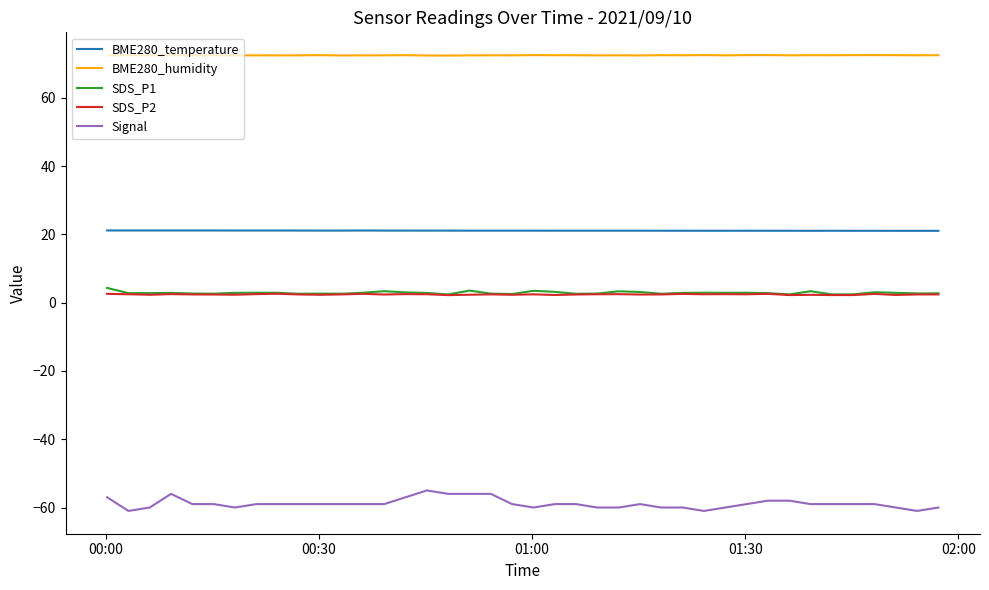

What is the difference between the second highest and minimum values in the SDS_P2 series?

0.4